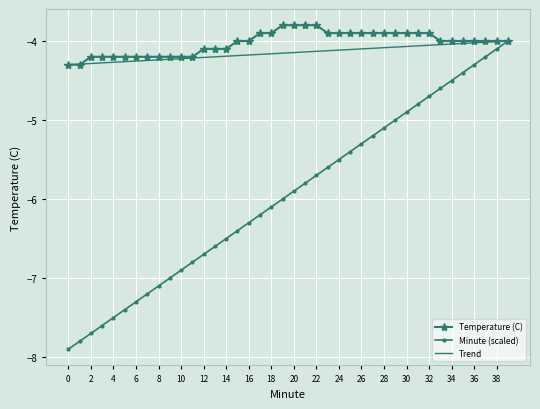

What is the smallest value displayed?

-7.9